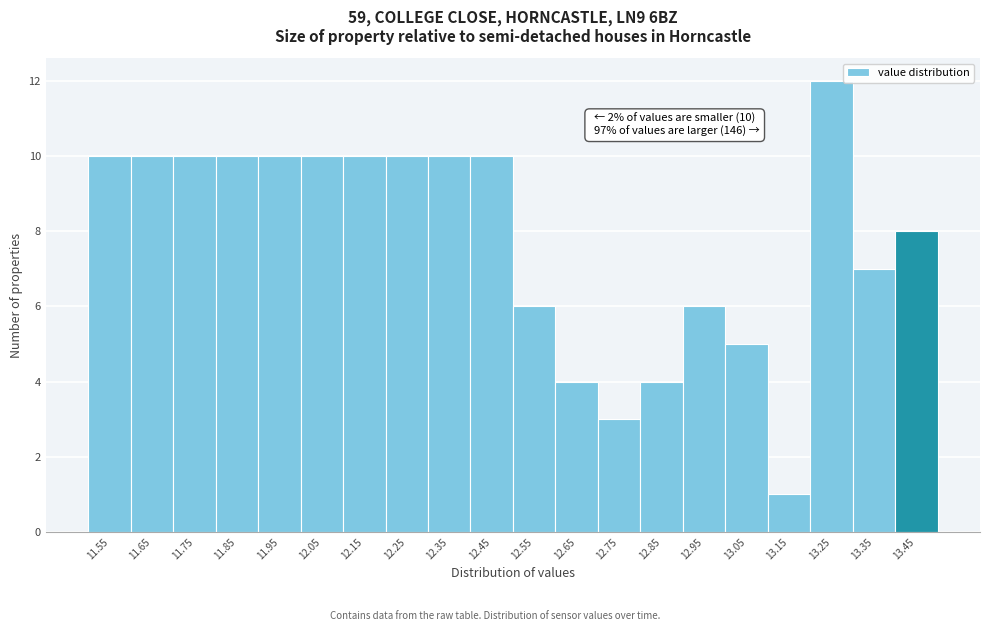

Which range on the x-axis has the tallest bar?

13.2 to 13.3